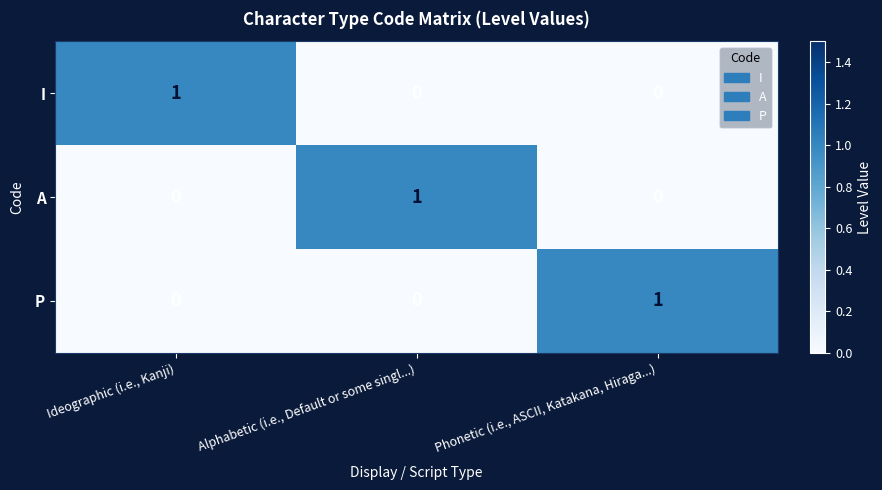

How many I values are between 0 and 1?

3